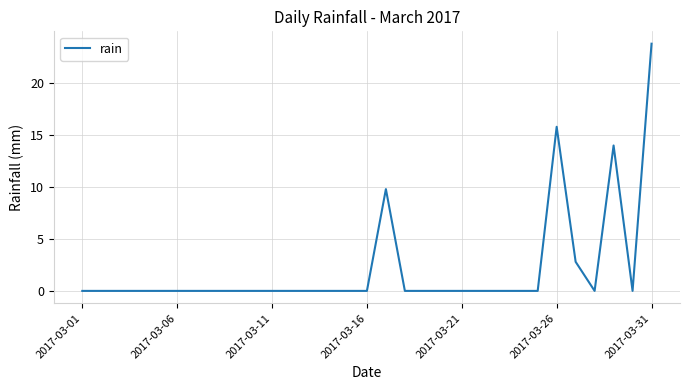

What is the difference between the maximum and minimum values?

23.8